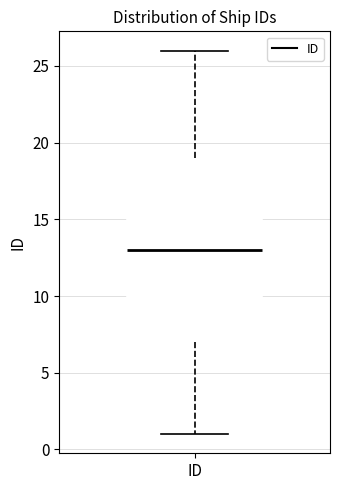

Read this box plot against the y-axis: the position of the median line, the range covered by the box, and the ends of both whiskers. The values are not printed on the chart, so give them approximately, as read against the axis.

median 13, box 7 to 19, whiskers 1 to 26